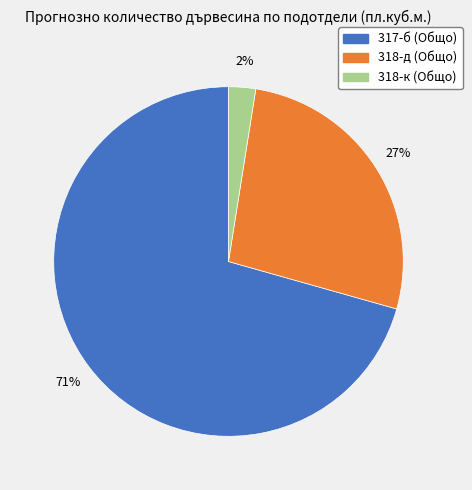

How many slices are in this pie chart?

3